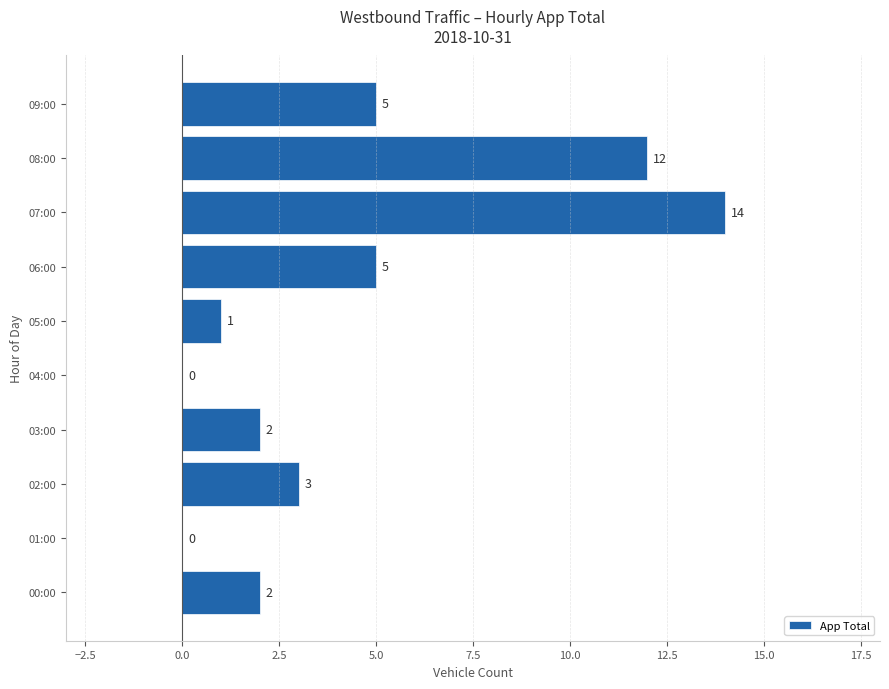

Which label corresponds to the largest value in the chart?

07:00